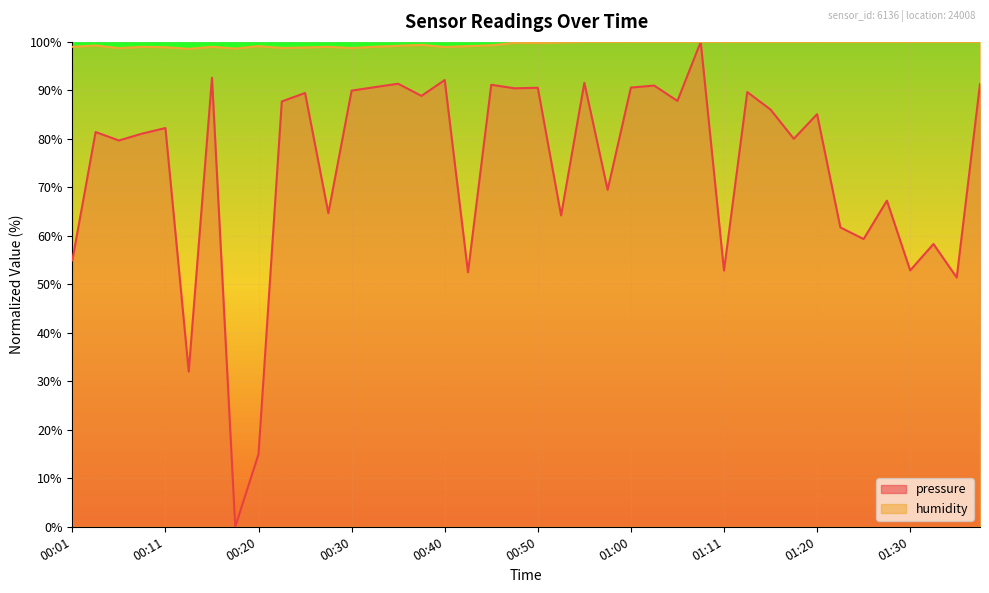

Which series has the widest spread of values?

pressure